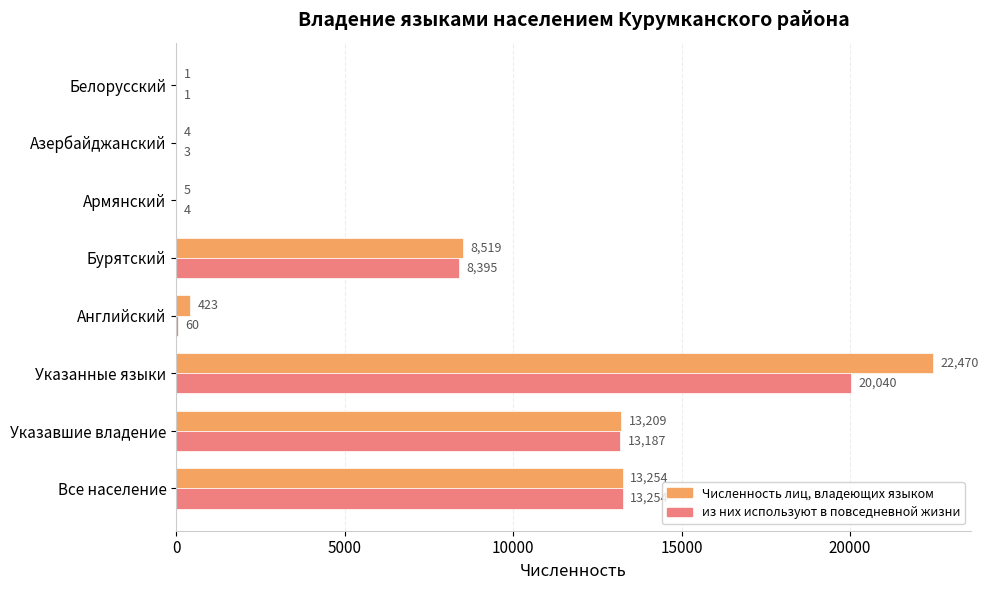

Is it true that из них используют в повседневной жизни equals 60 at Английский?

True